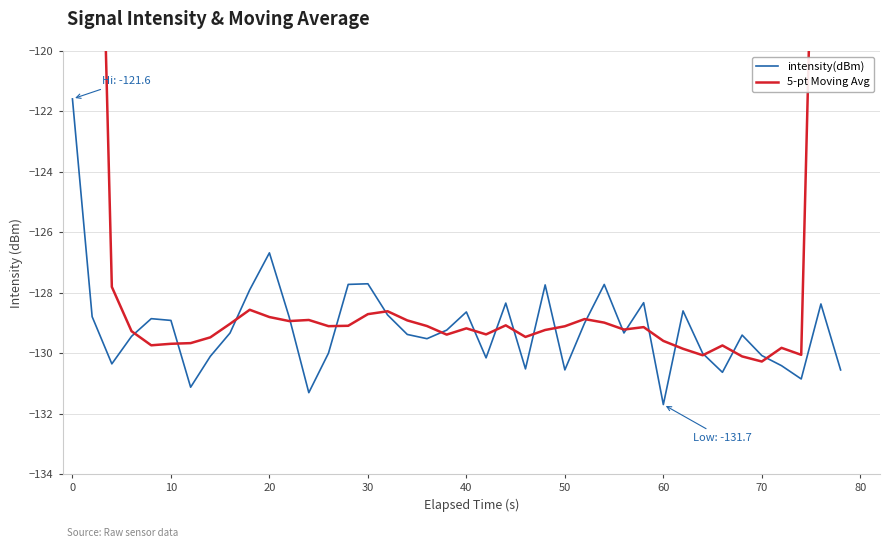

How many distinct data groups are displayed?

2